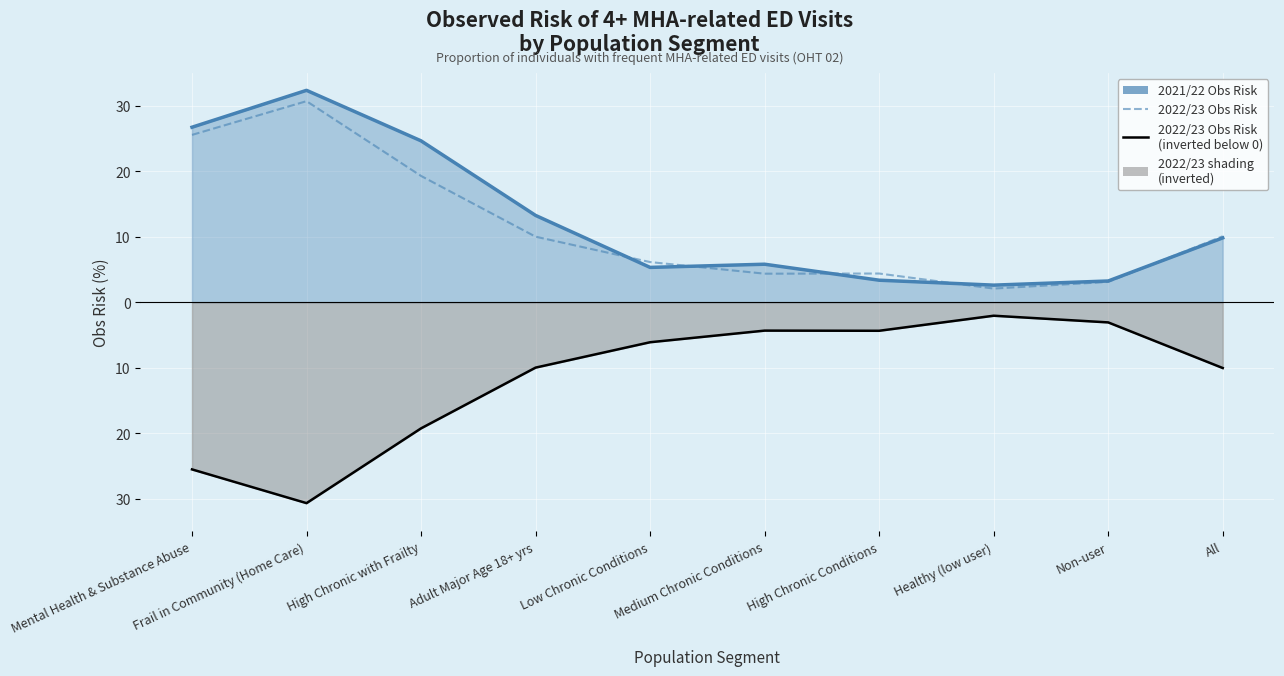

At which category does 2021/22 Obs Risk reach its first local valley?

Low Chronic Conditions